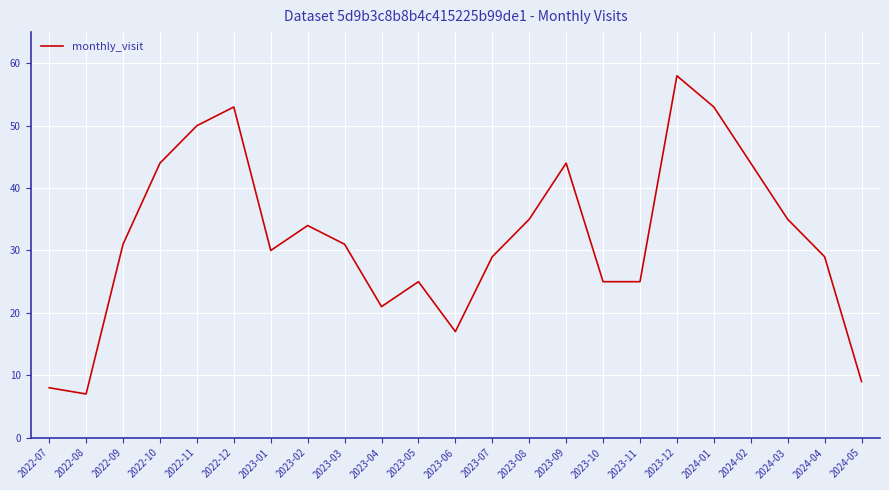

What is the maximum value shown in the chart?

58